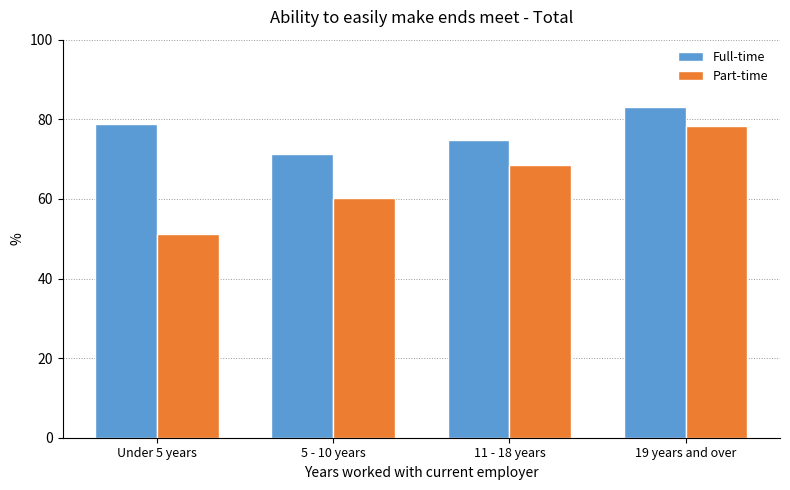

Count the number of categories in the chart.

4